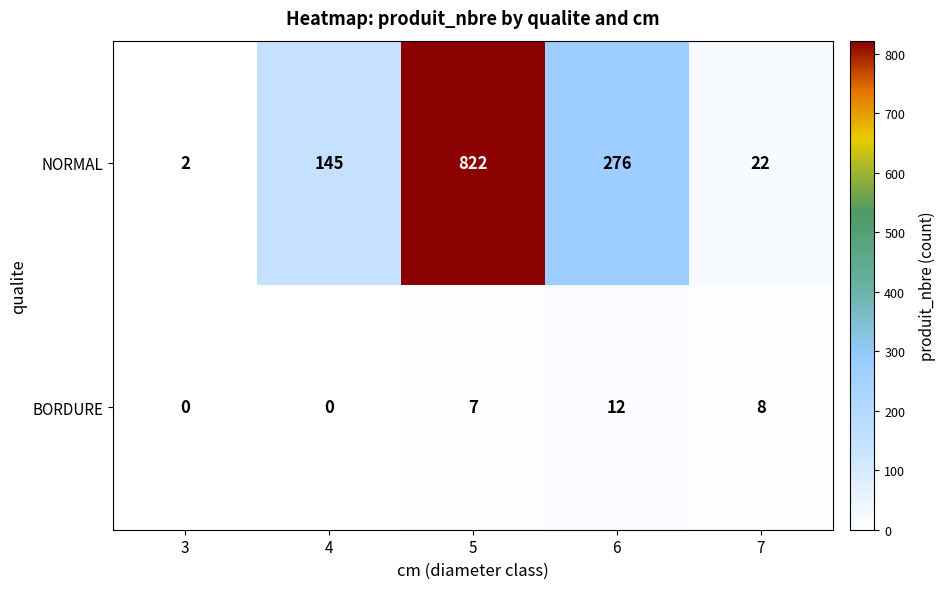

The value of BORDURE at 7 is 8. True or false?

True